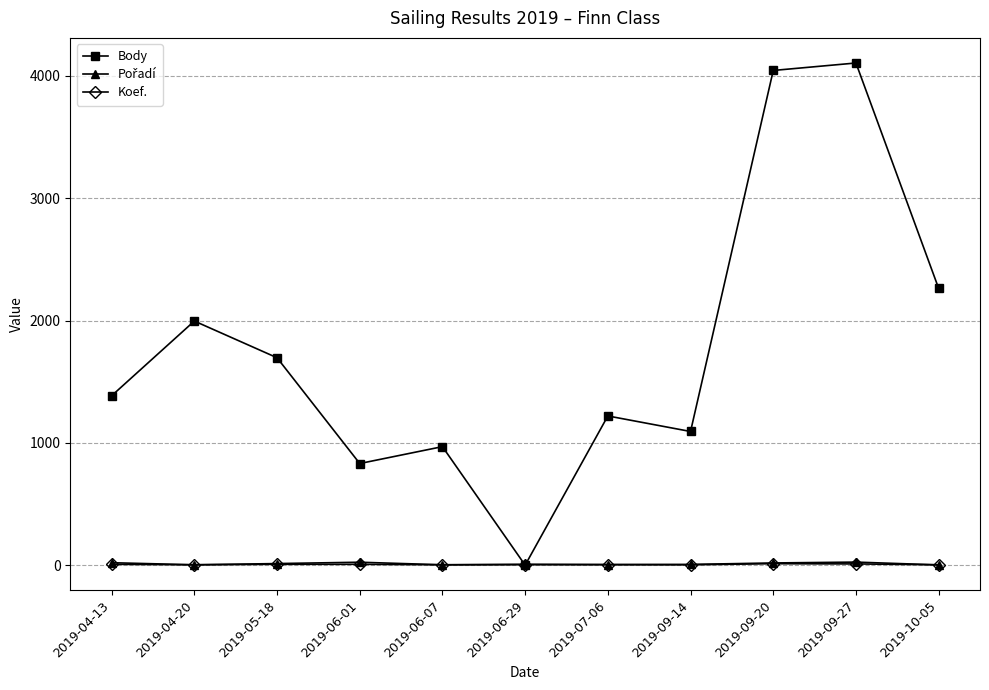

Which series has the largest total across all categories?

Body